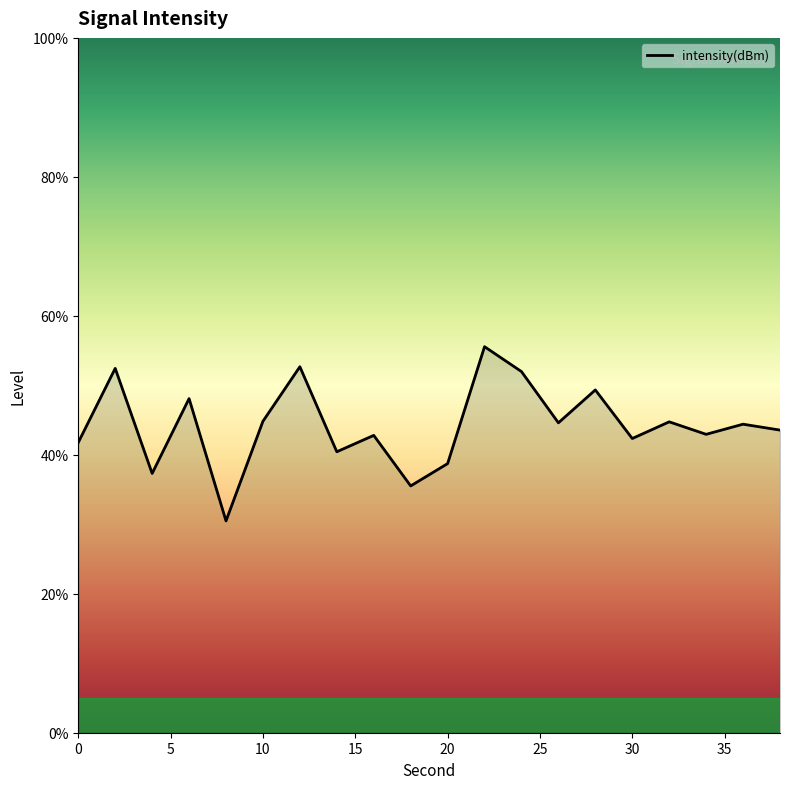

What is the sum of all values?

884.5